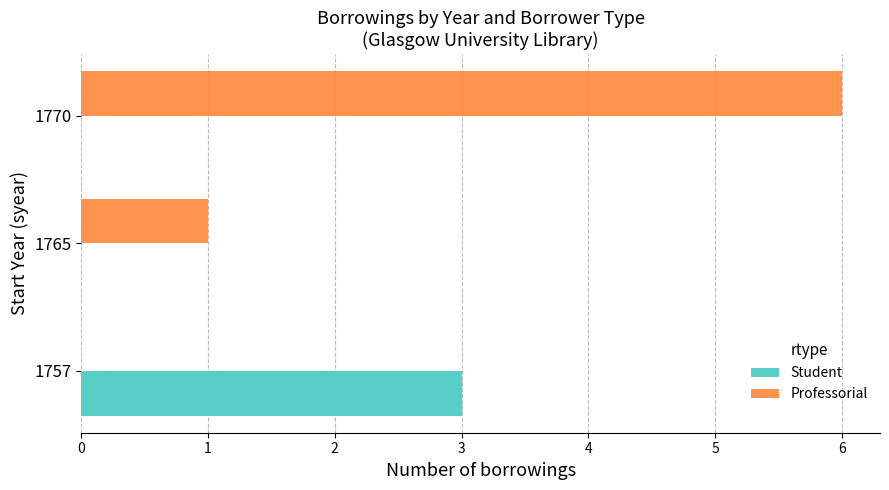

What is the greatest value displayed?

6